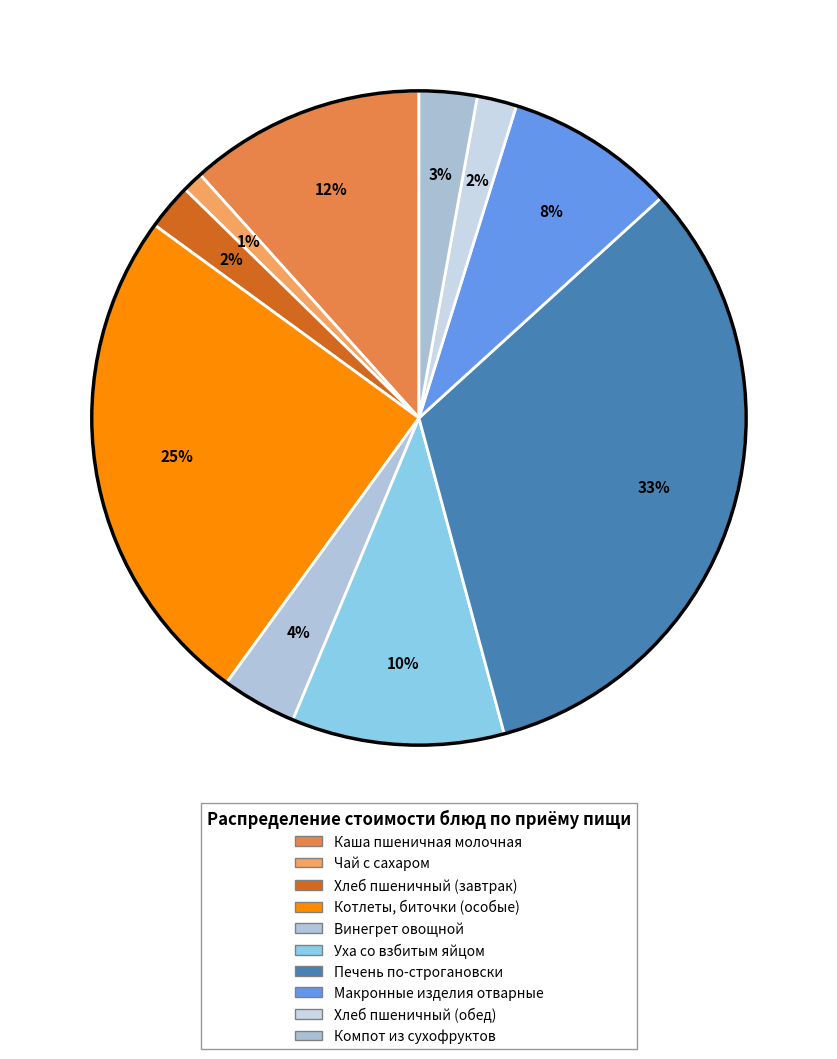

Count the number of slices in the pie.

10